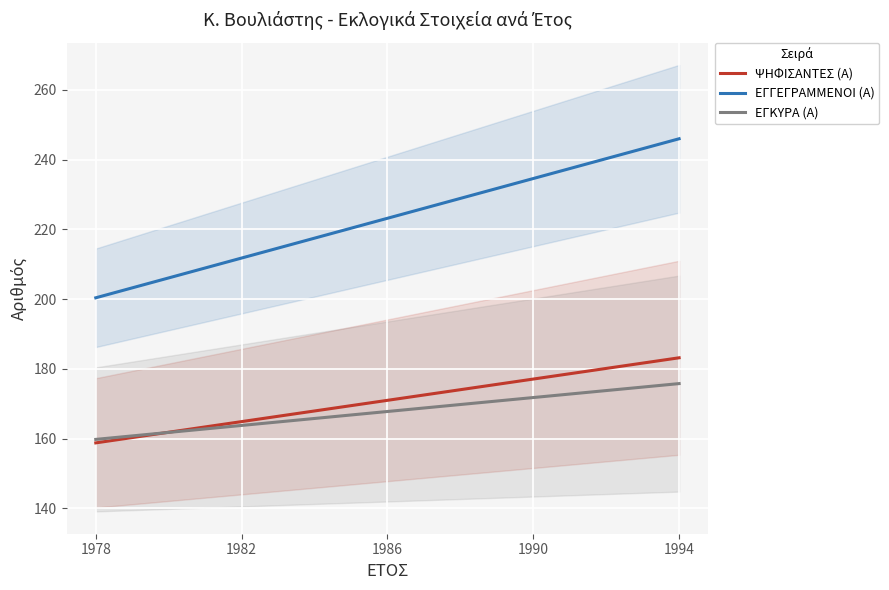

Between 1990 and 1978, which is larger?

1990